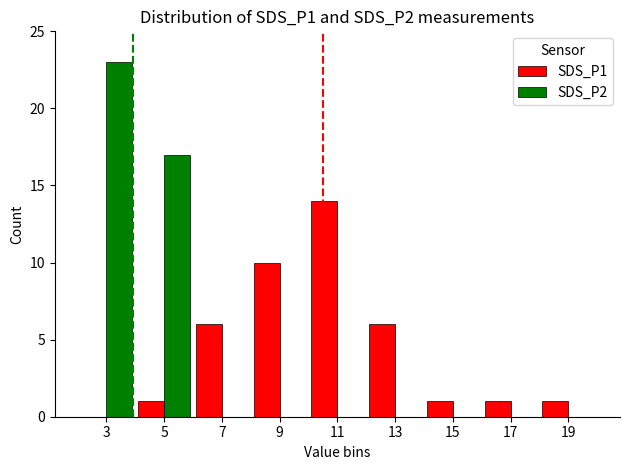

How many groups of bars are there?

9